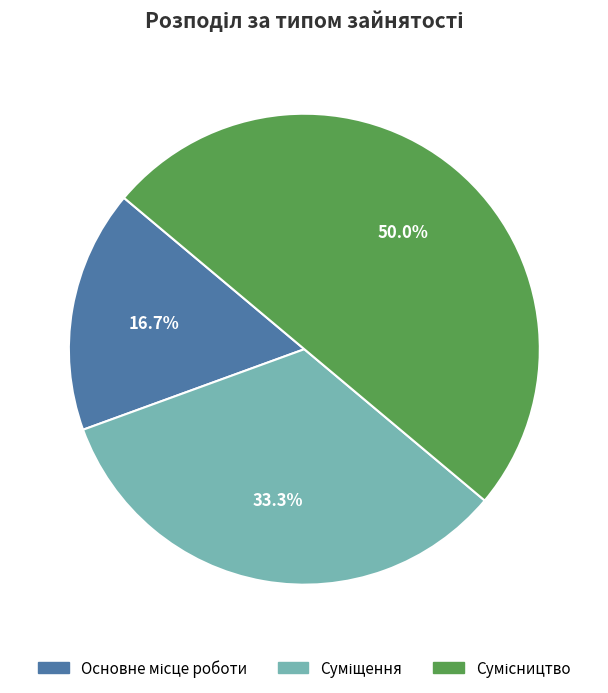

How many segments does this pie chart have?

3